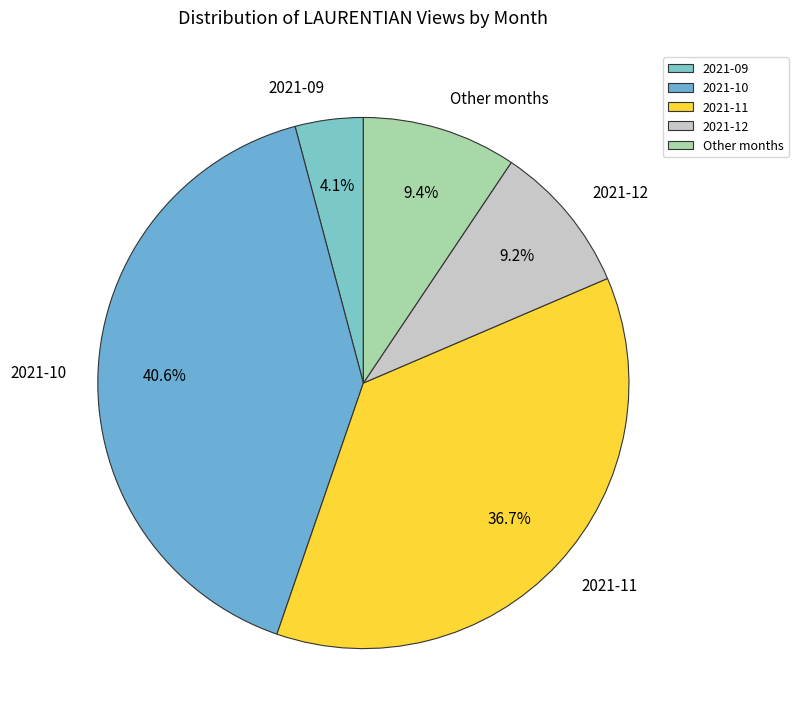

Does 2021-10 represent more than half of the total?

No